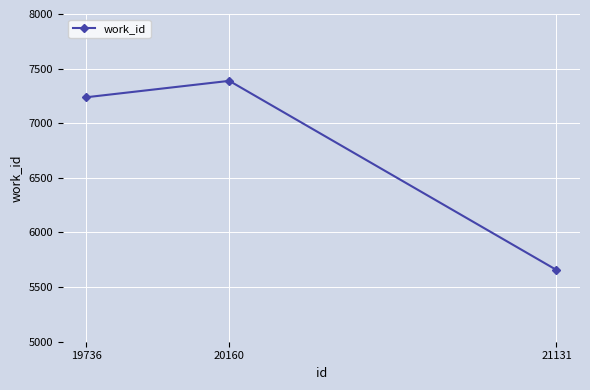

What is the maximum value shown in the chart?

7388